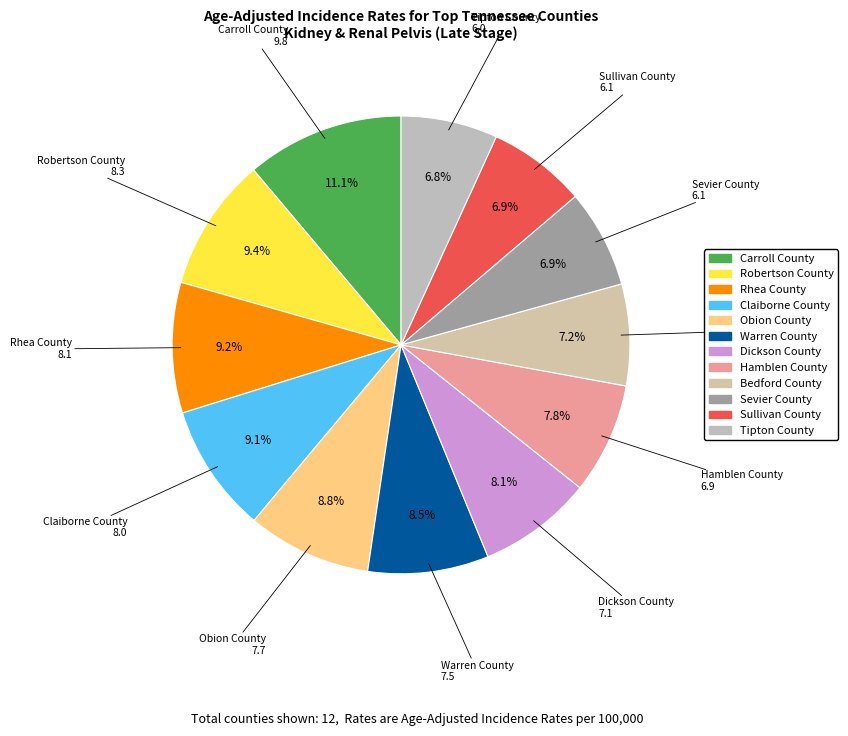

To the nearest percent, what percentage of the pie is Bedford County?

7%